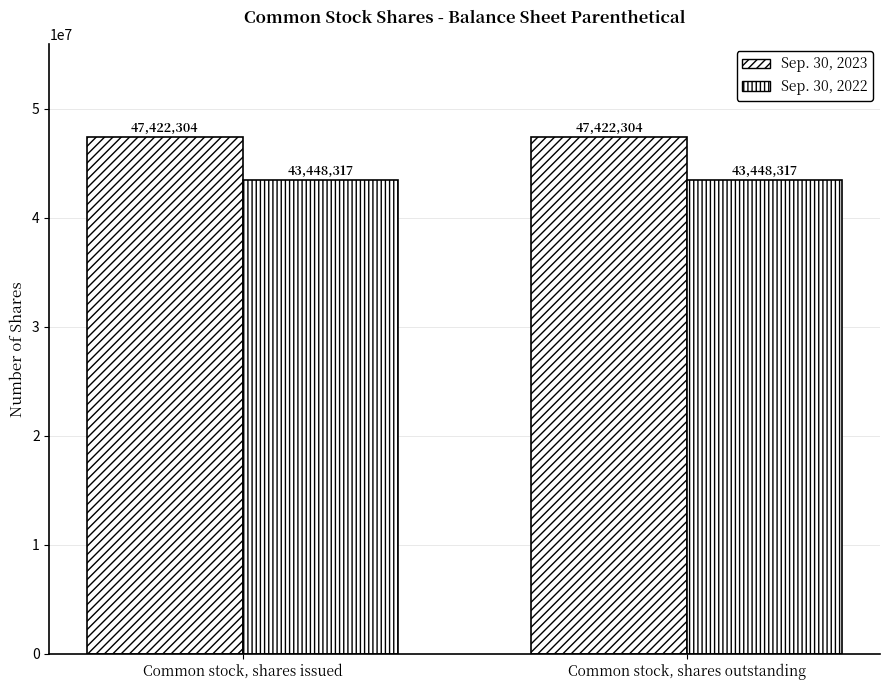

What value does the Sep. 30, 2023 series have at Common stock, shares issued?

47422304